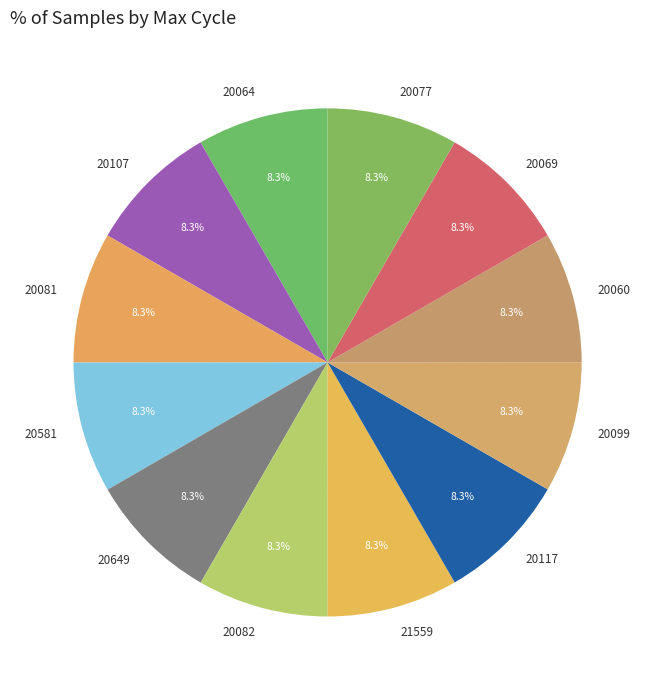

How many slices are in this pie chart?

12